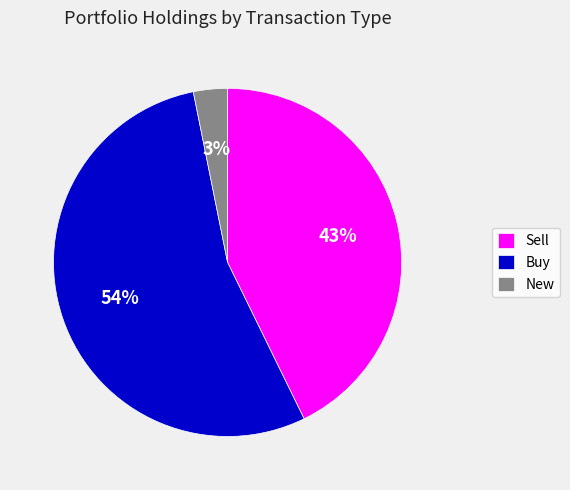

To the nearest percent, what is the average slice percentage?

33%